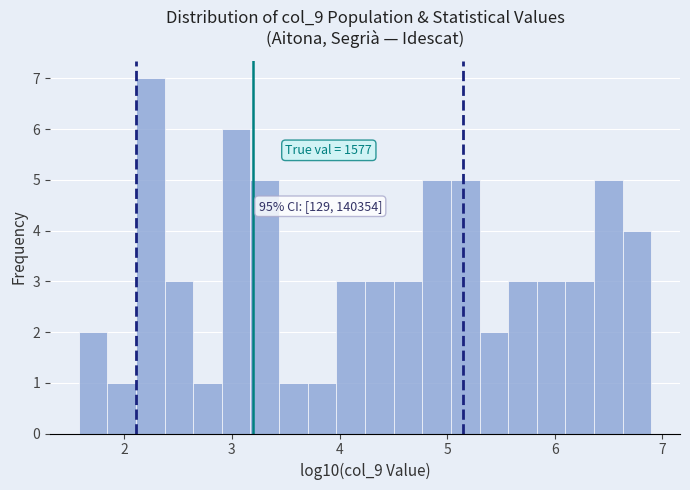

Read against the x-axis, roughly where is the centre of the tallest bar?

2.2